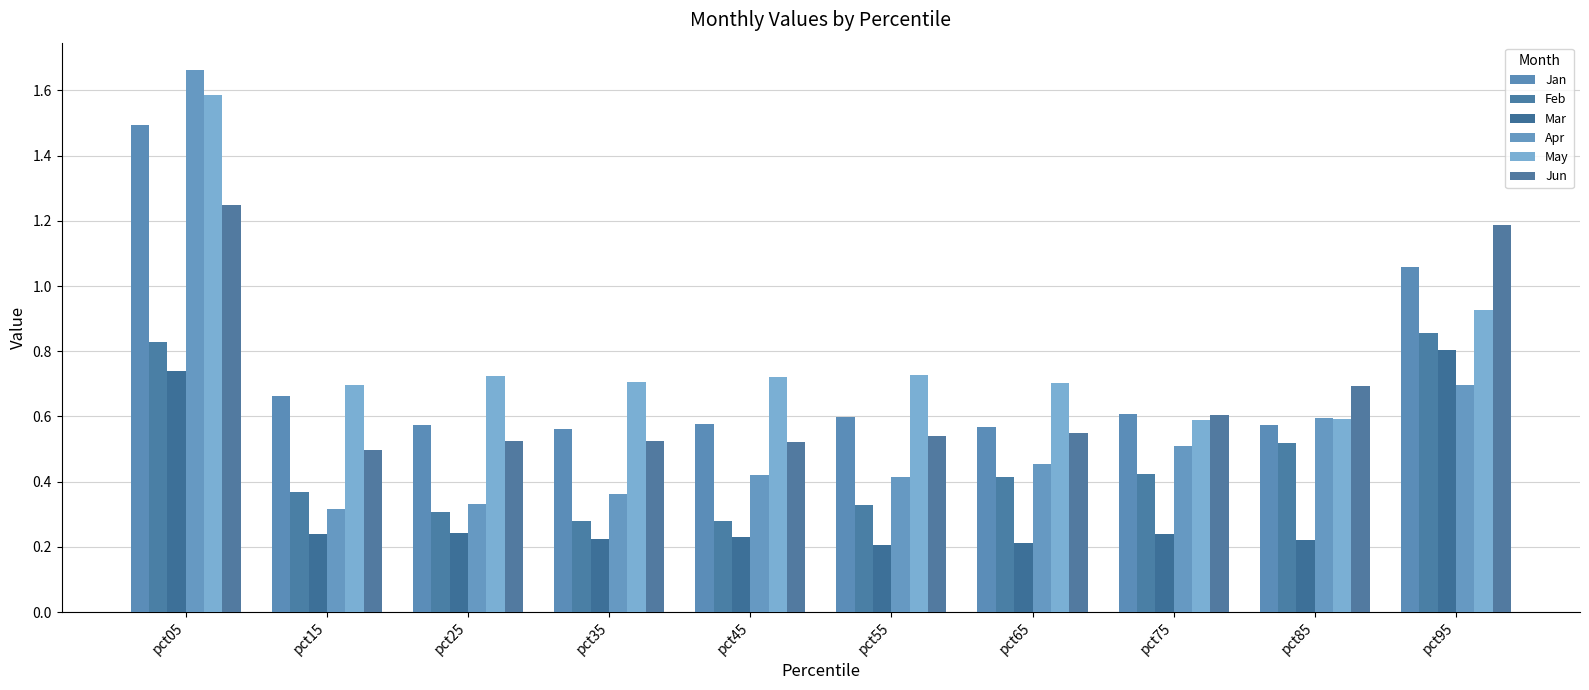

How many data points does each series have?

10